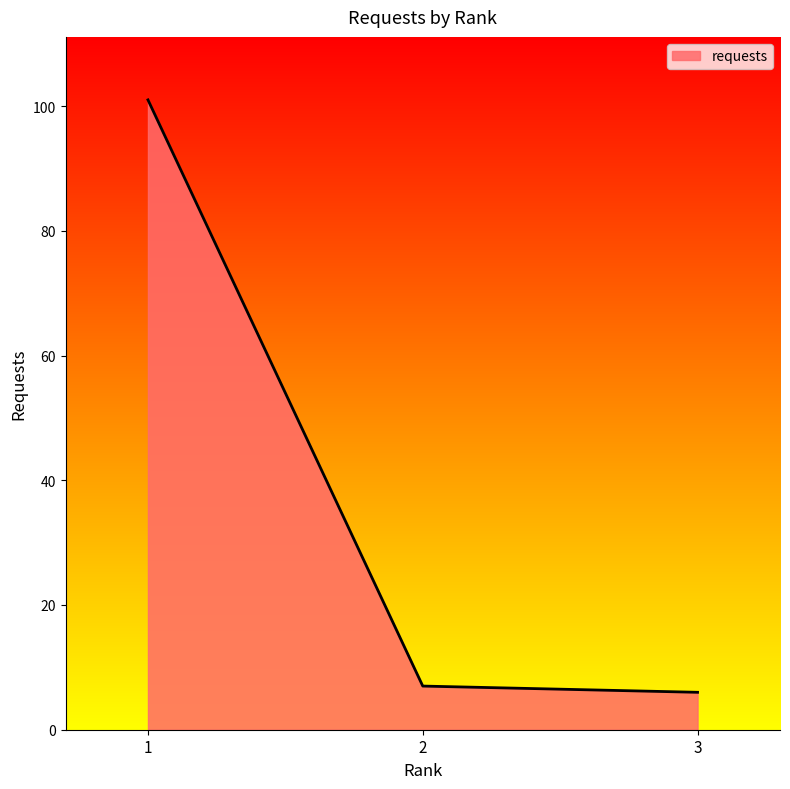

How many lines are shown in the chart?

1